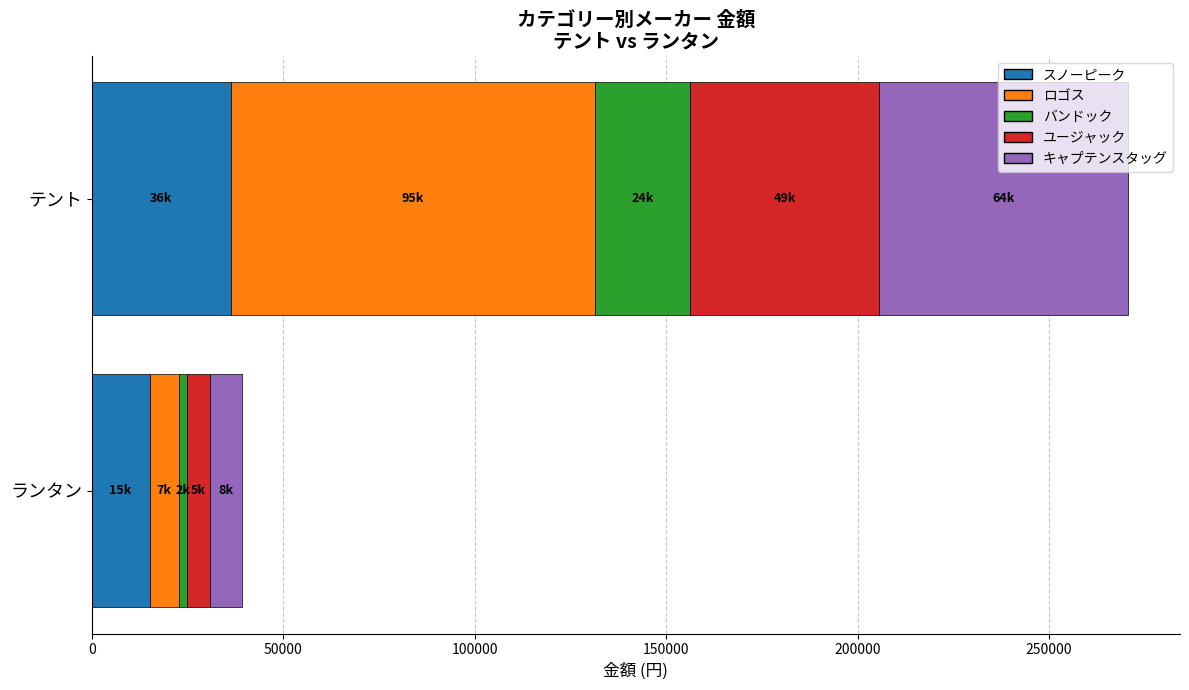

What is the maximum value shown in the chart?

95118